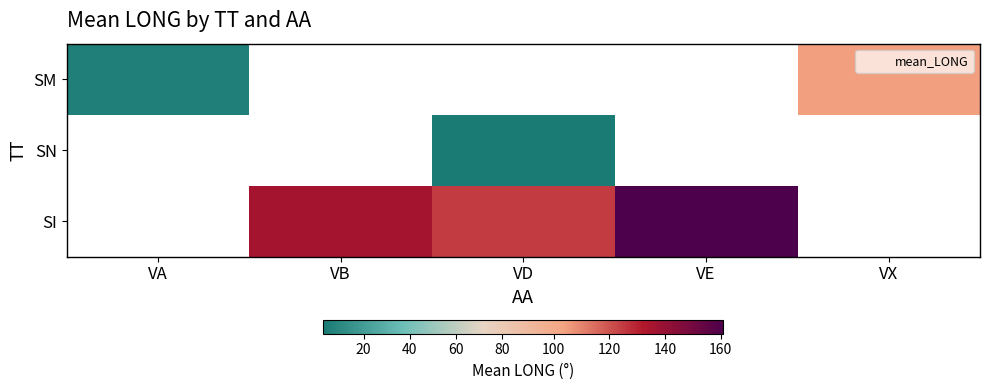

The value of SI at VD is 162.6. True or false?

False